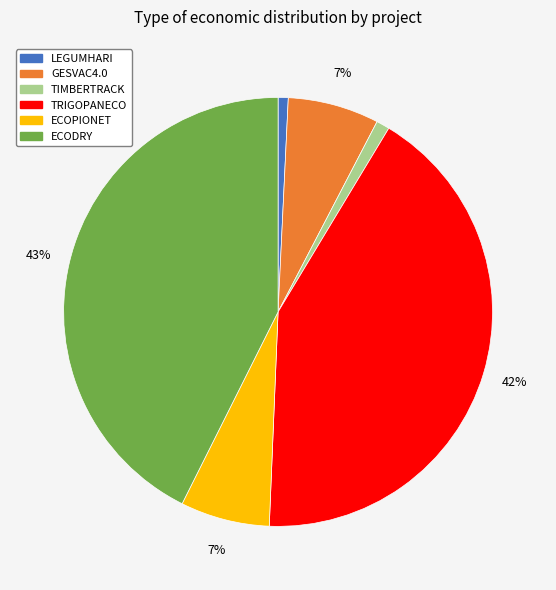

Is there any slice that represents more than half of the pie?

No